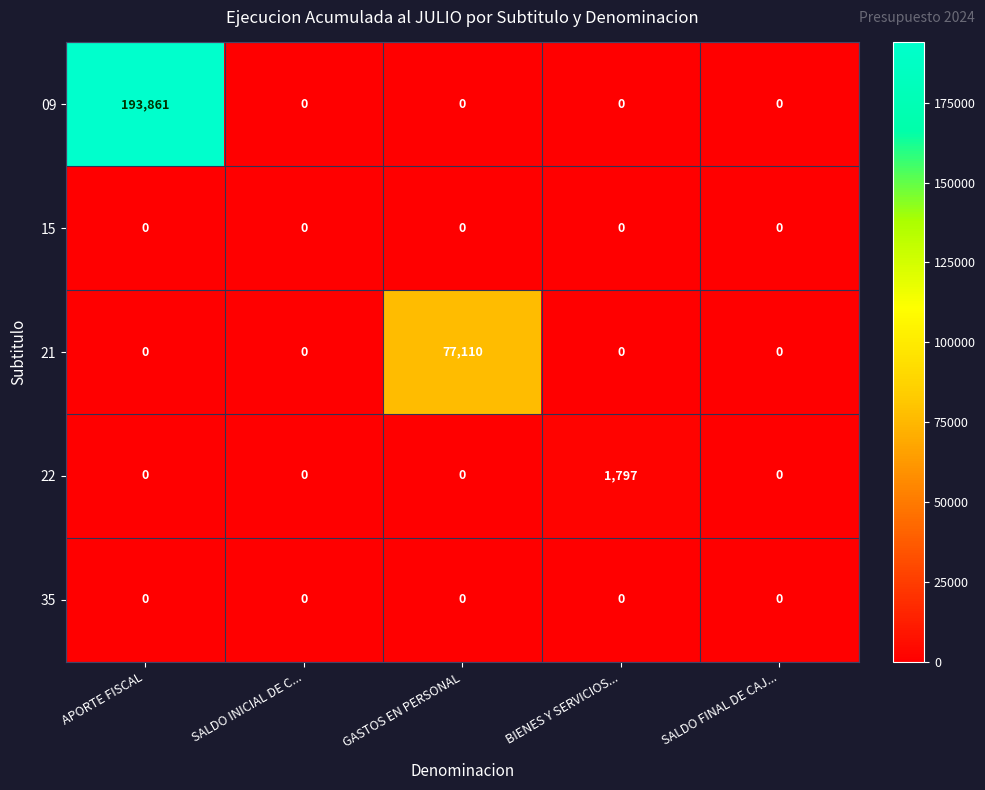

Reading left to right, transcribe all the data shown in this chart.

09: 193861	0	0	0	0
15: 0	0	0	0	0
21: 0	0	77110	0	0
22: 0	0	0	1797	0
35: 0	0	0	0	0